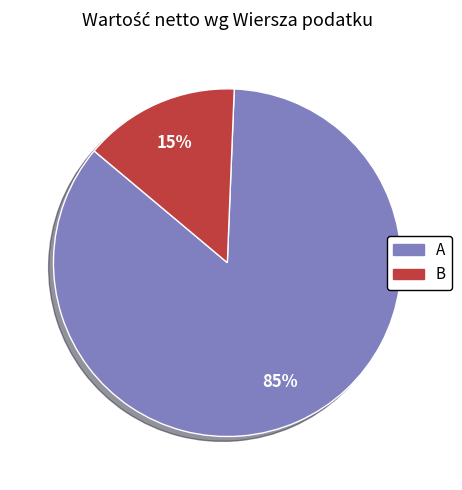

Which has a higher value, B or A?

A